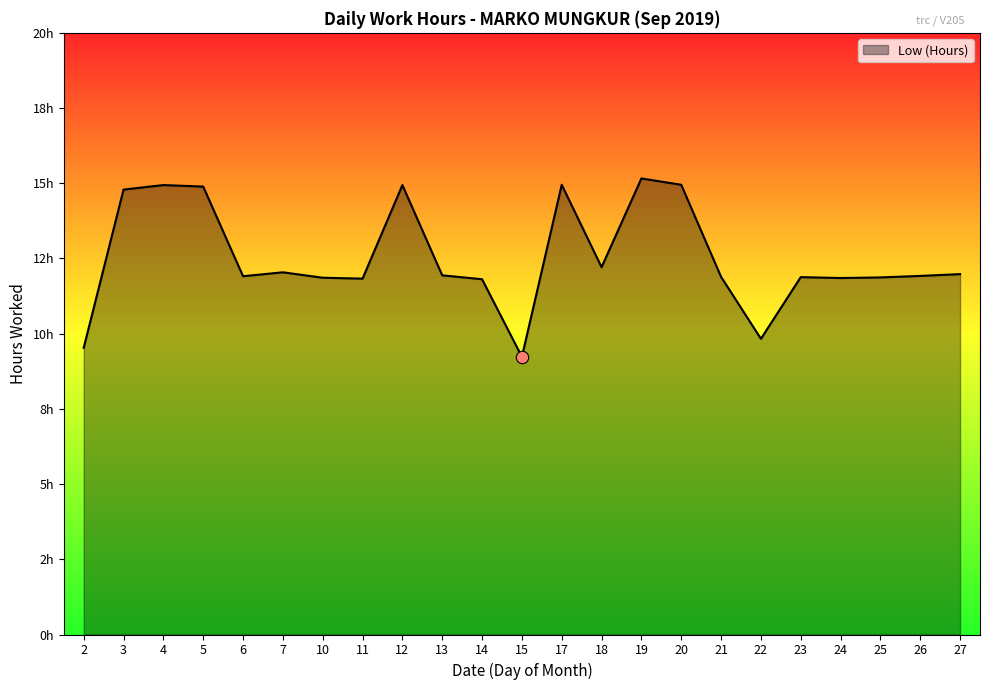

What is the change in value from 6 to 11?

-0.1